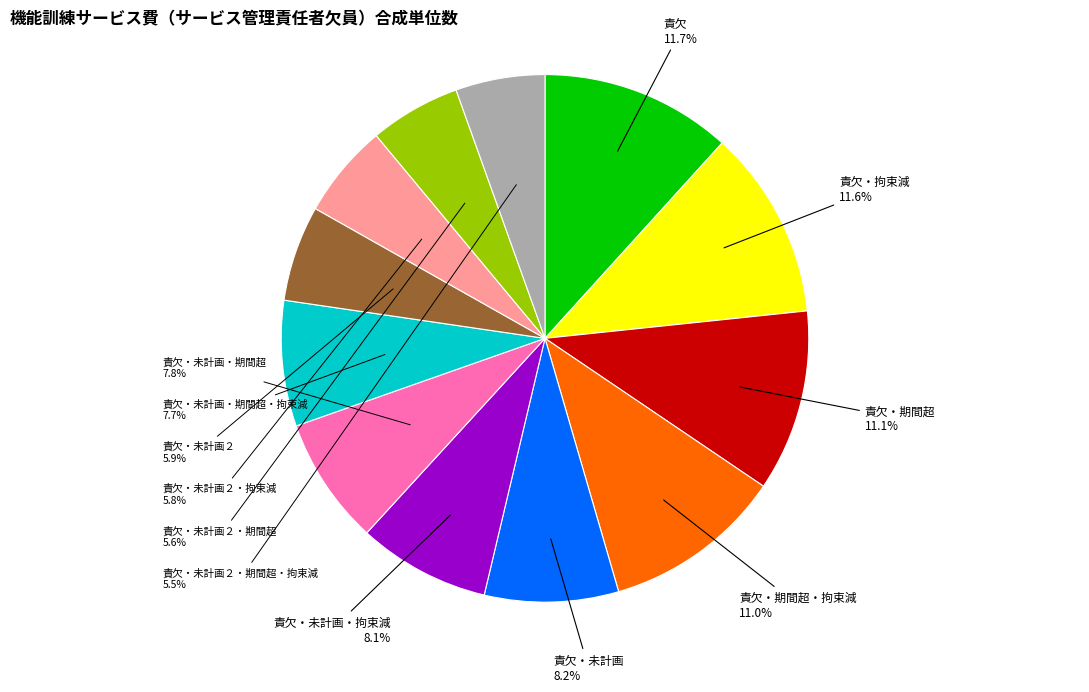

How many slices are in this pie chart?

12